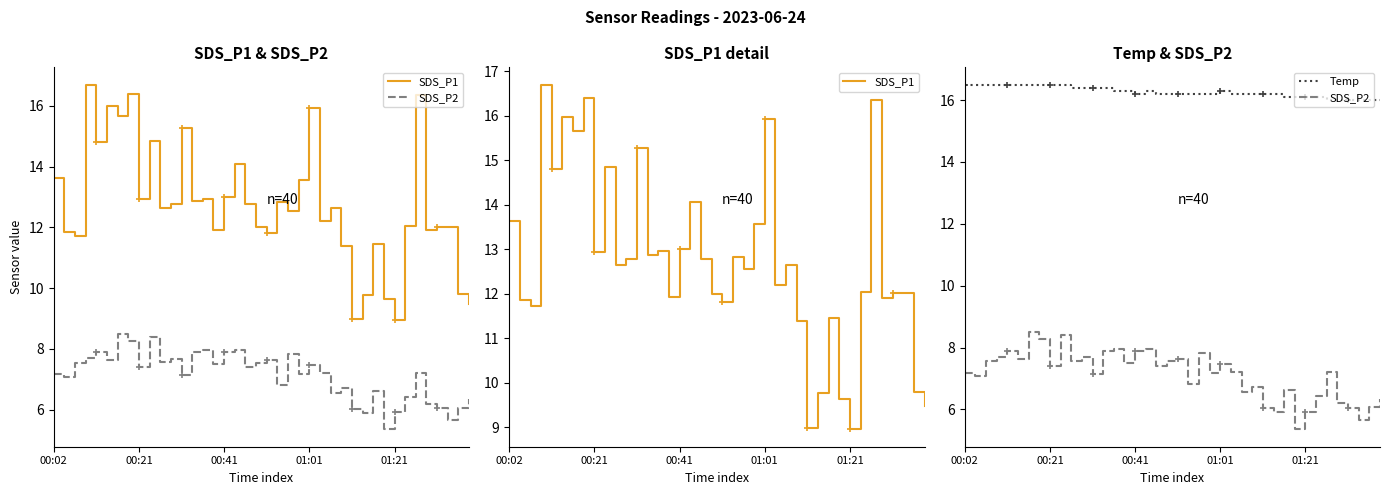

Is this an area chart (filled region under the line)?

No